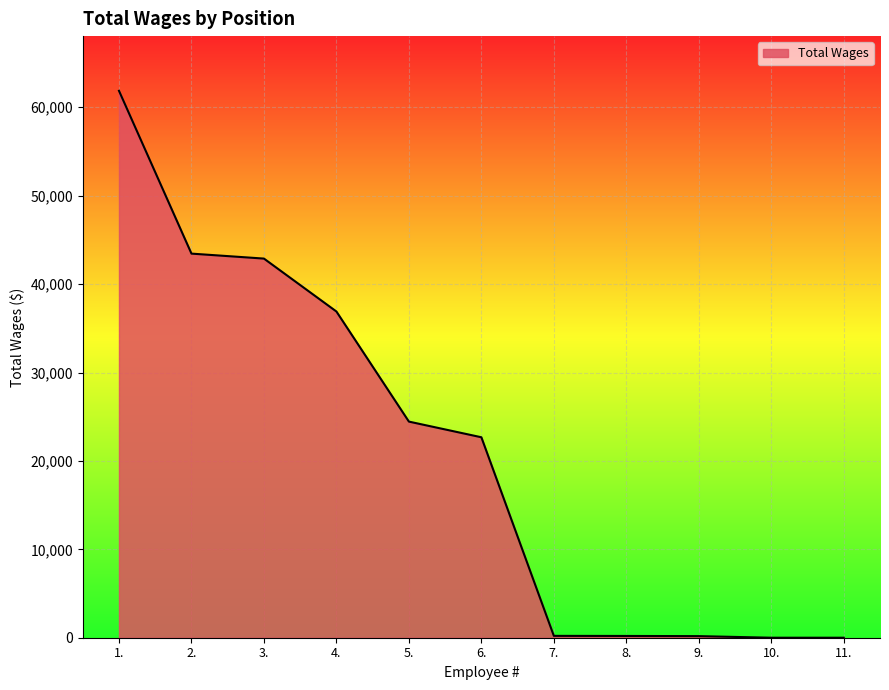

The value at 5. is 24447. True or false?

True